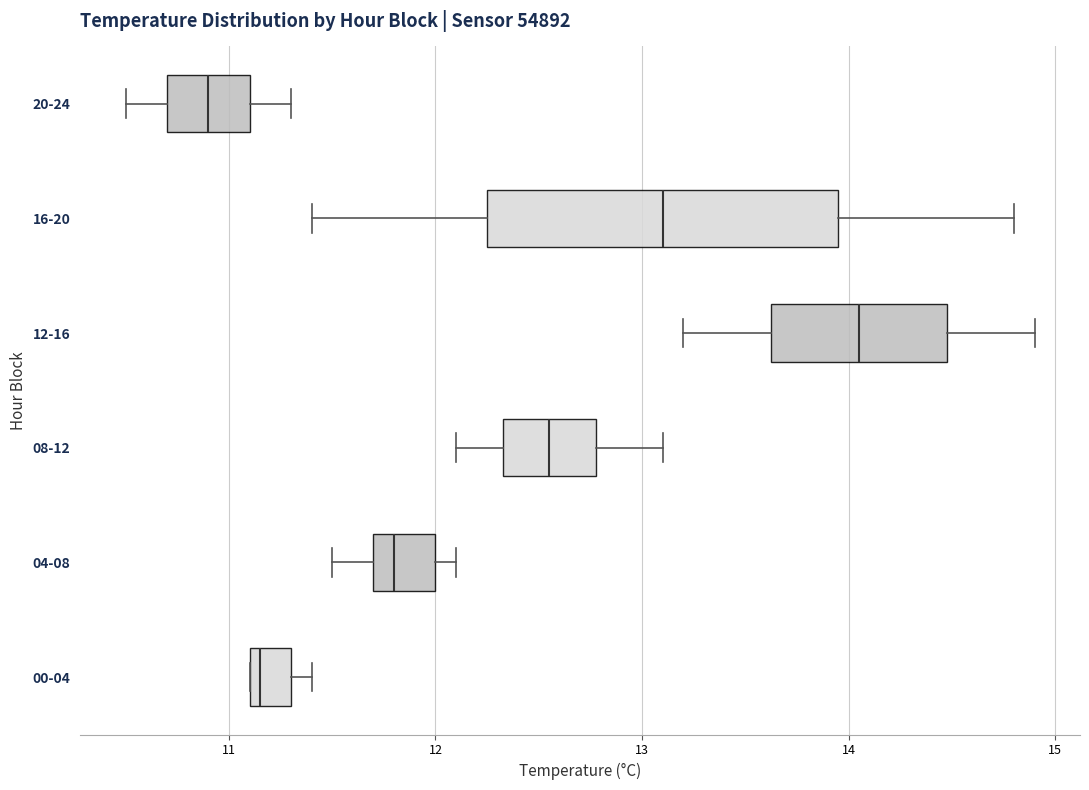

Reading bottom to top, read every box against the x-axis: the position of its median line, the range the box covers, and the ends of its whiskers. The values are not printed on the chart, so give them approximately, as read against the axis.

00-04: median 11.2, box 11.1 to 11.3, whiskers 11.1 to 11.4
04-08: median 11.8, box 11.7 to 12.0, whiskers 11.5 to 12.1
08-12: median 12.6, box 12.3 to 12.8, whiskers 12.1 to 13.1
12-16: median 14.1, box 13.6 to 14.5, whiskers 13.2 to 14.9
16-20: median 13.1, box 12.3 to 14.0, whiskers 11.4 to 14.8
20-24: median 10.9, box 10.7 to 11.1, whiskers 10.5 to 11.3